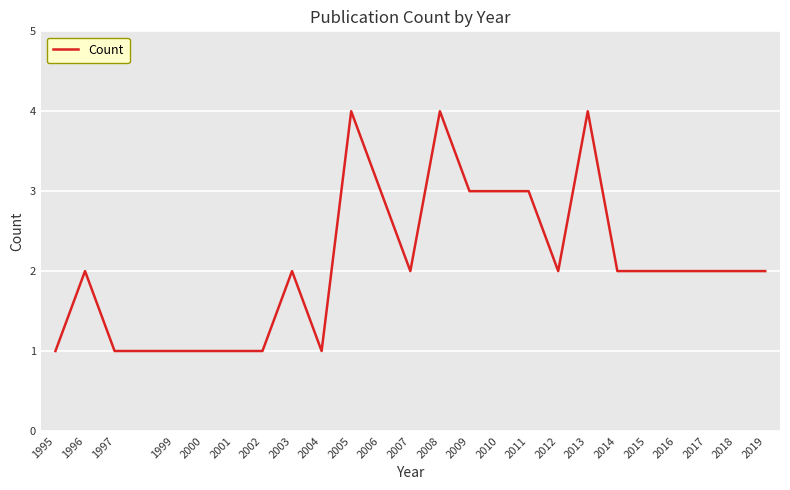

What is the ratio of the value at 2003 to the value at 2011?

0.7